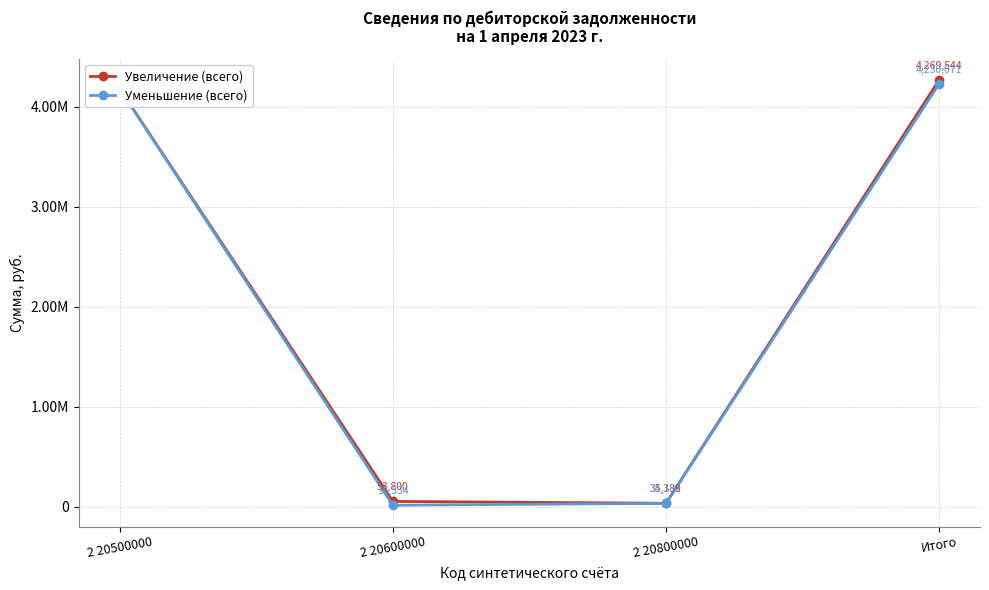

At which label does Уменьшение (всего) first exceed 4180355?

2 20500000